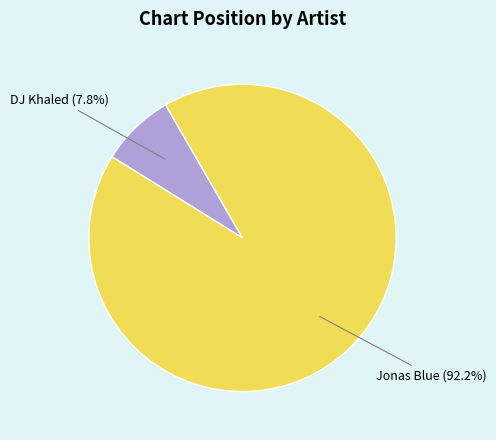

Does any single category account for the majority?

Yes